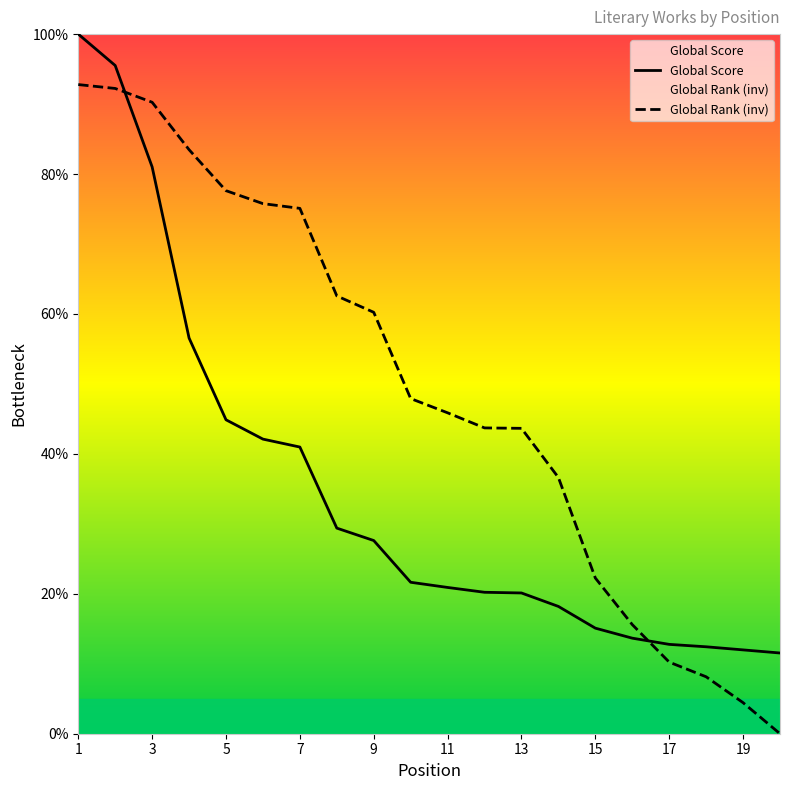

Rank the series at 12 from lowest to highest value.

Global Score, Global Rank